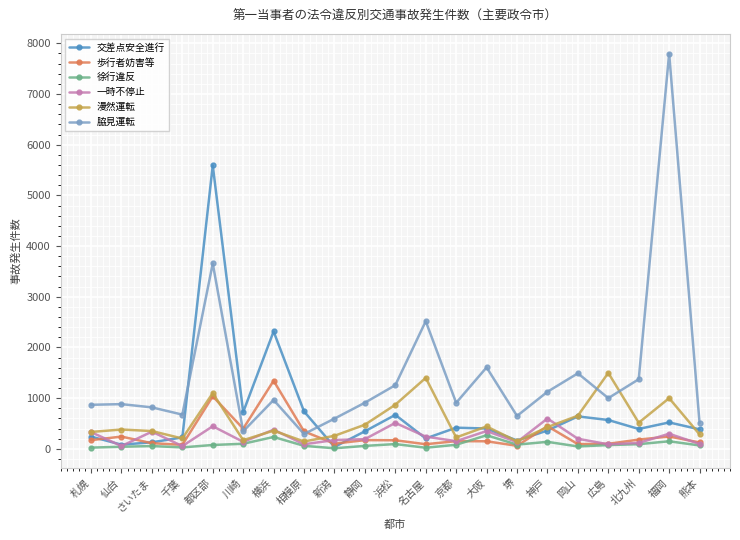

What is the label of the 13th point from the left?

京都